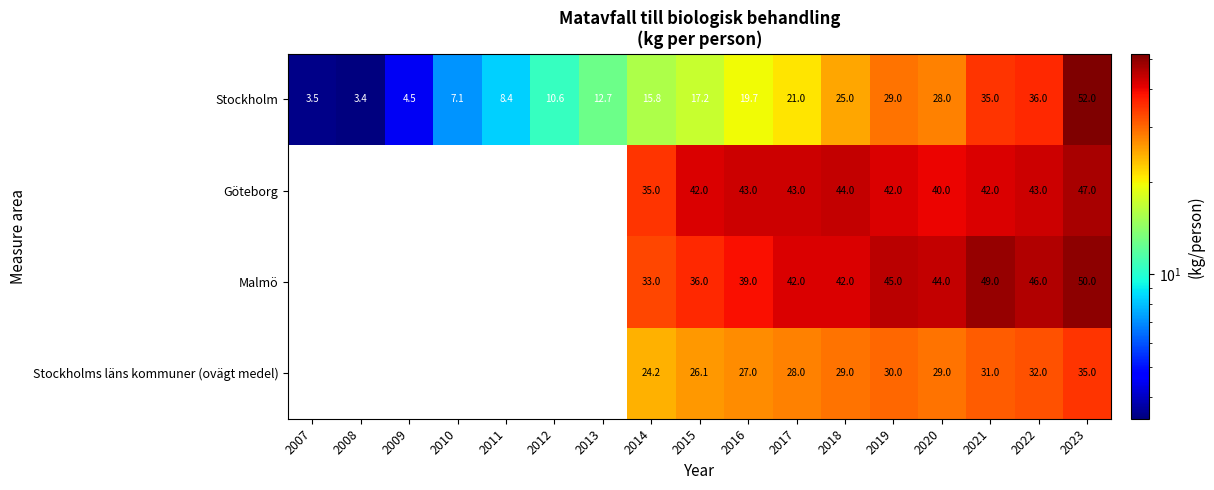

At which label does Stockholm reach its minimum?

2008